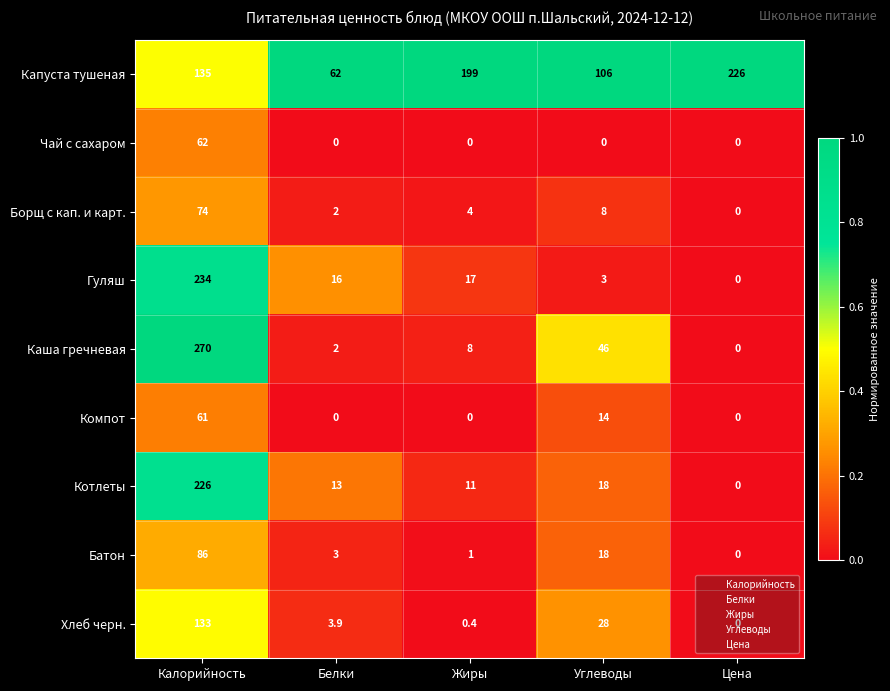

What is the sum of the Гуляш values at Цена and Жиры?

17.0